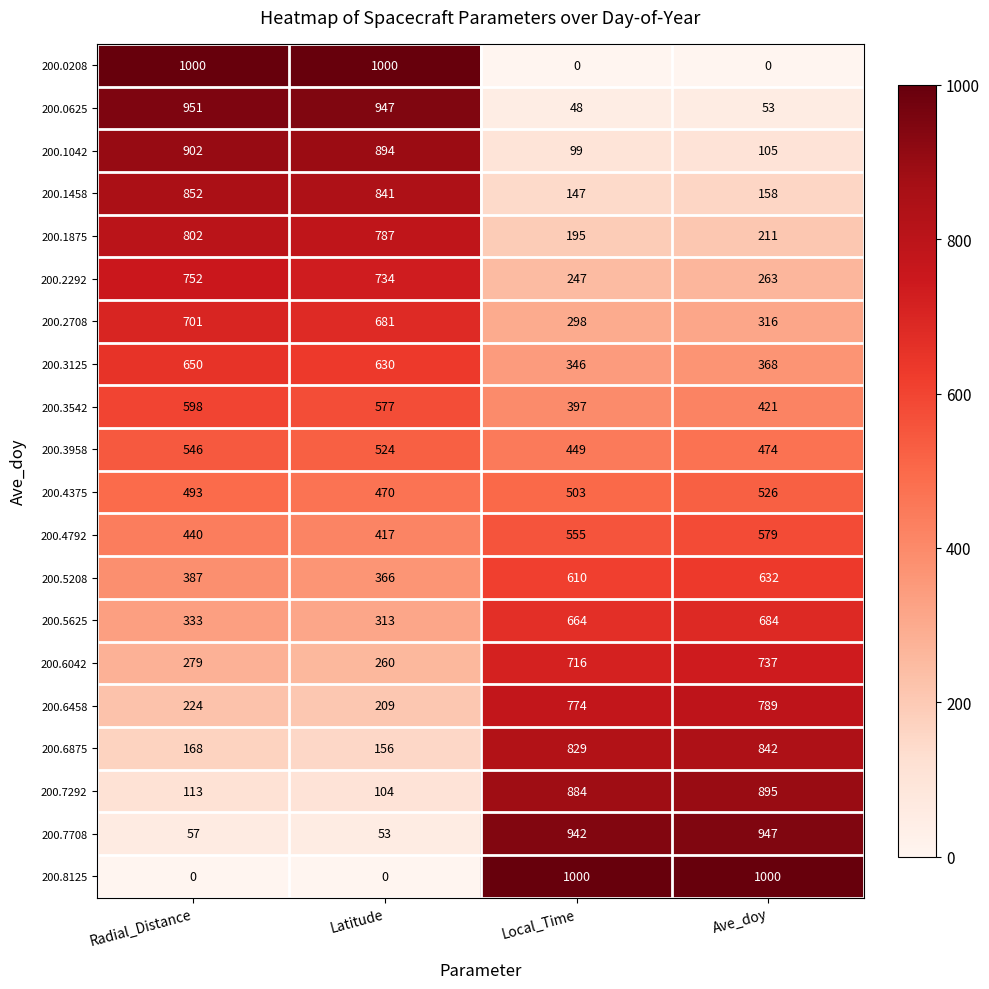

What is the highest value of the 200.0208 series?

1000